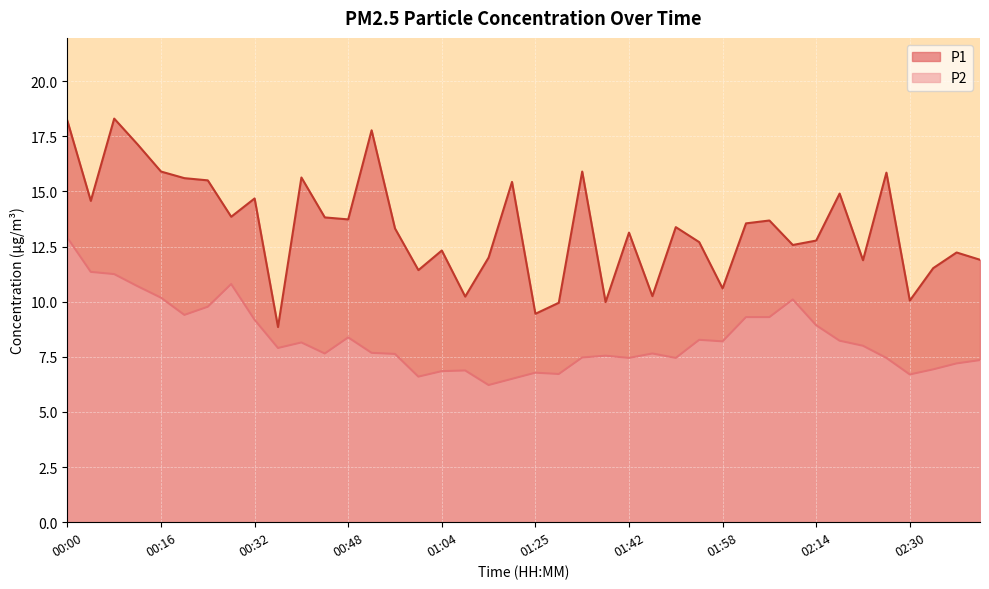

True or false: P2 and P1 intersect in this chart.

False